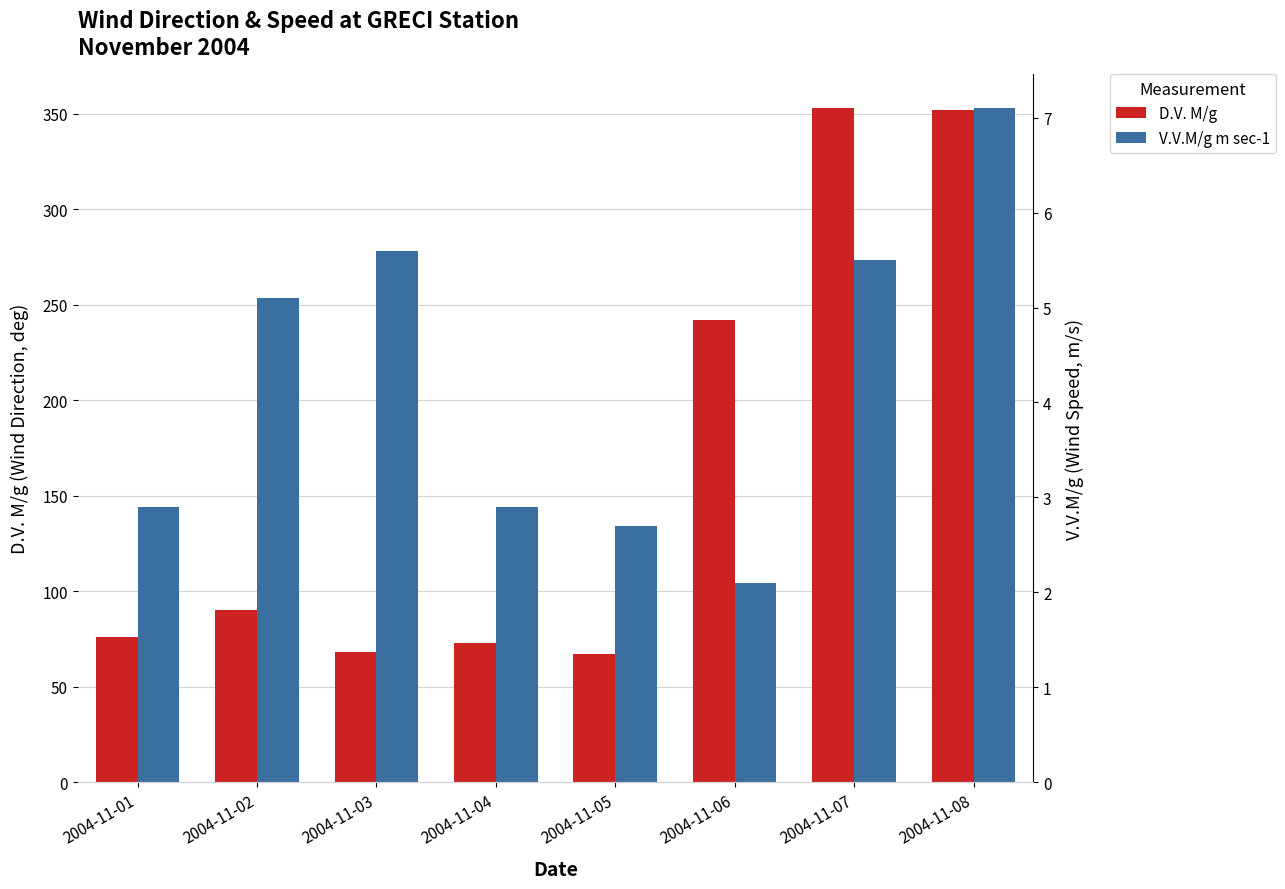

True or false: V.V.M/g m sec-1 has a value of 2.9 at 2004-11-01.

True